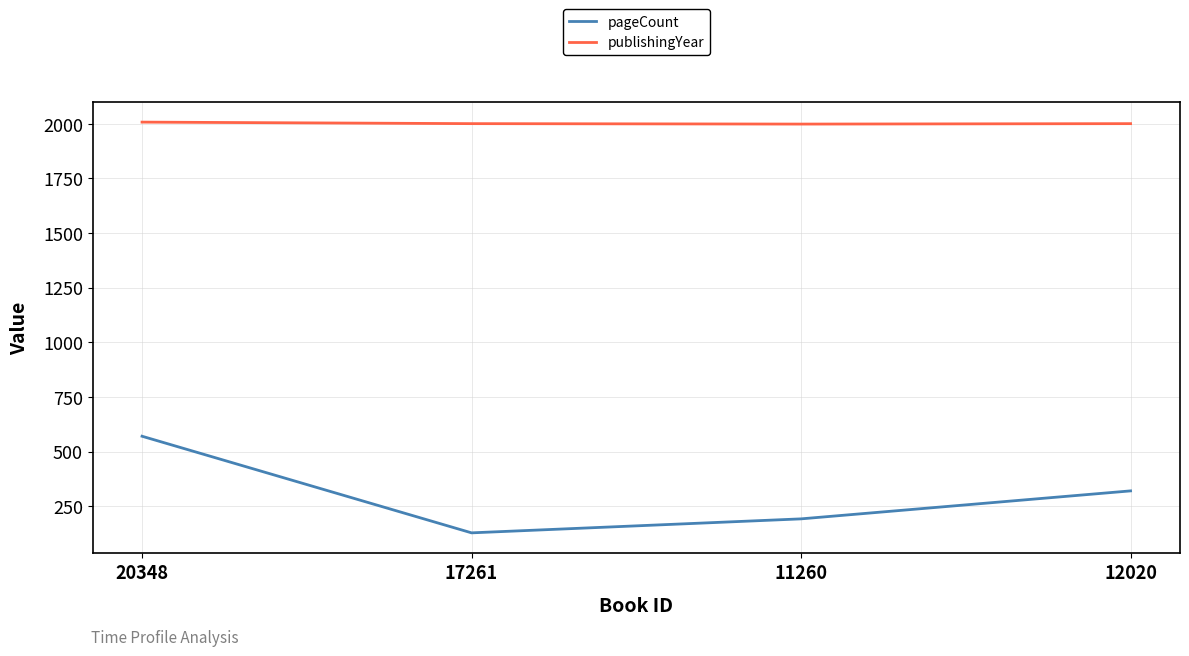

Which series changed the most between 20348 and 12020?

pageCount